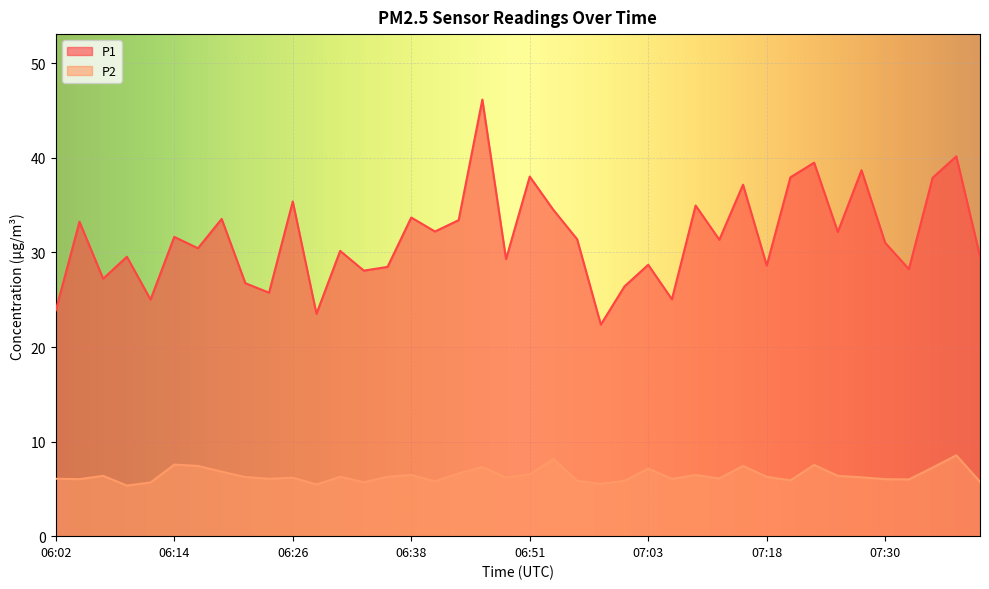

What are all the series names shown in the legend?

P1, P2